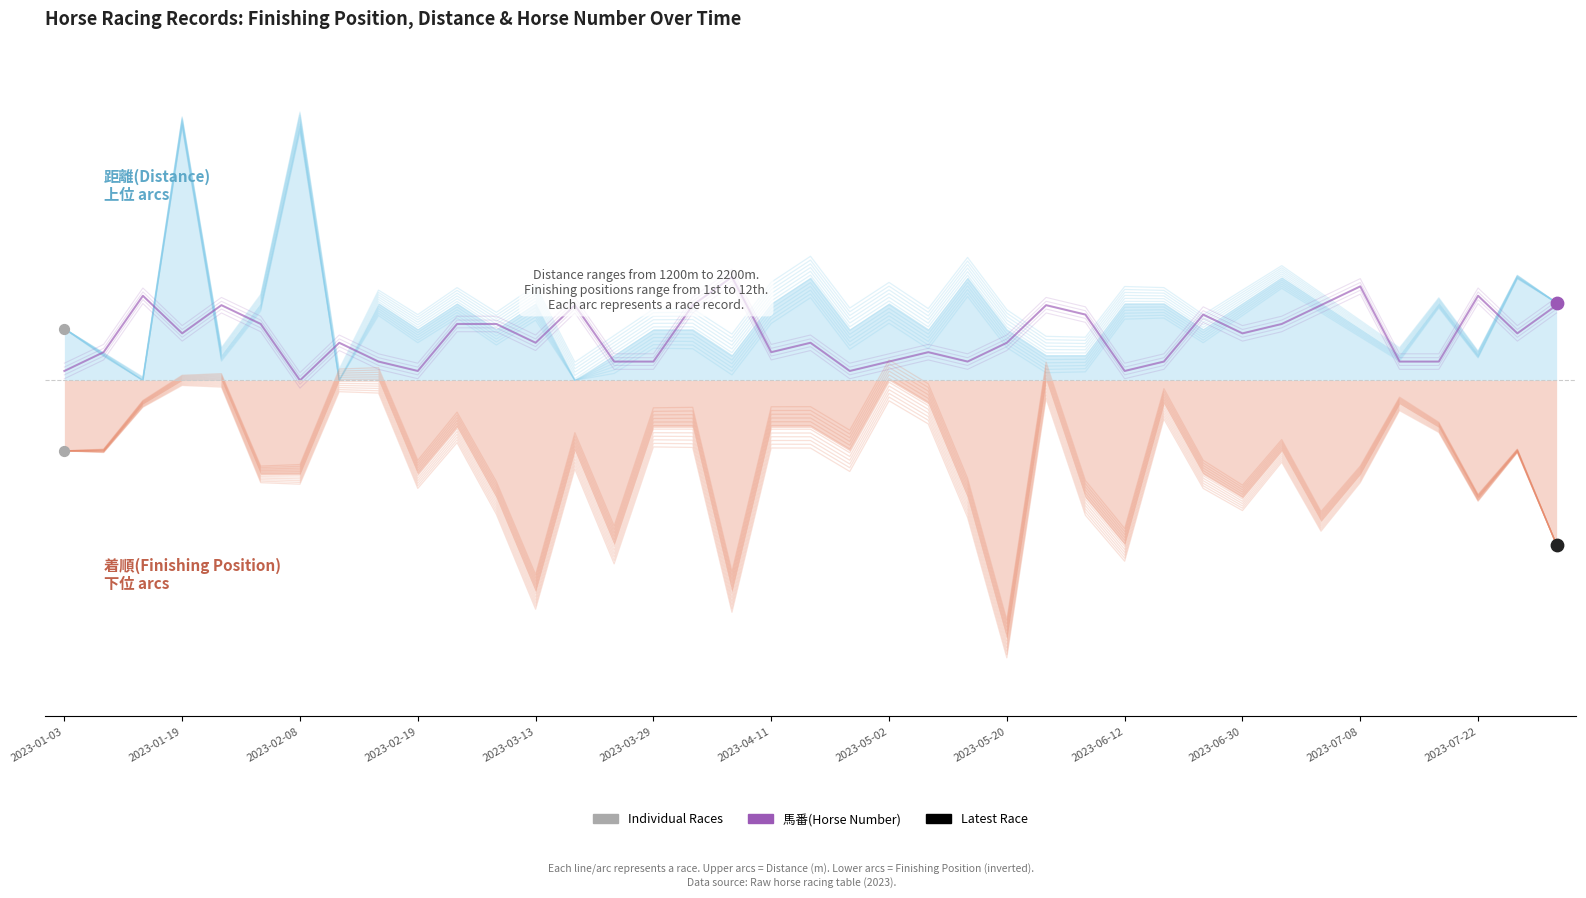

Which has a higher value, 38 or 28?

38